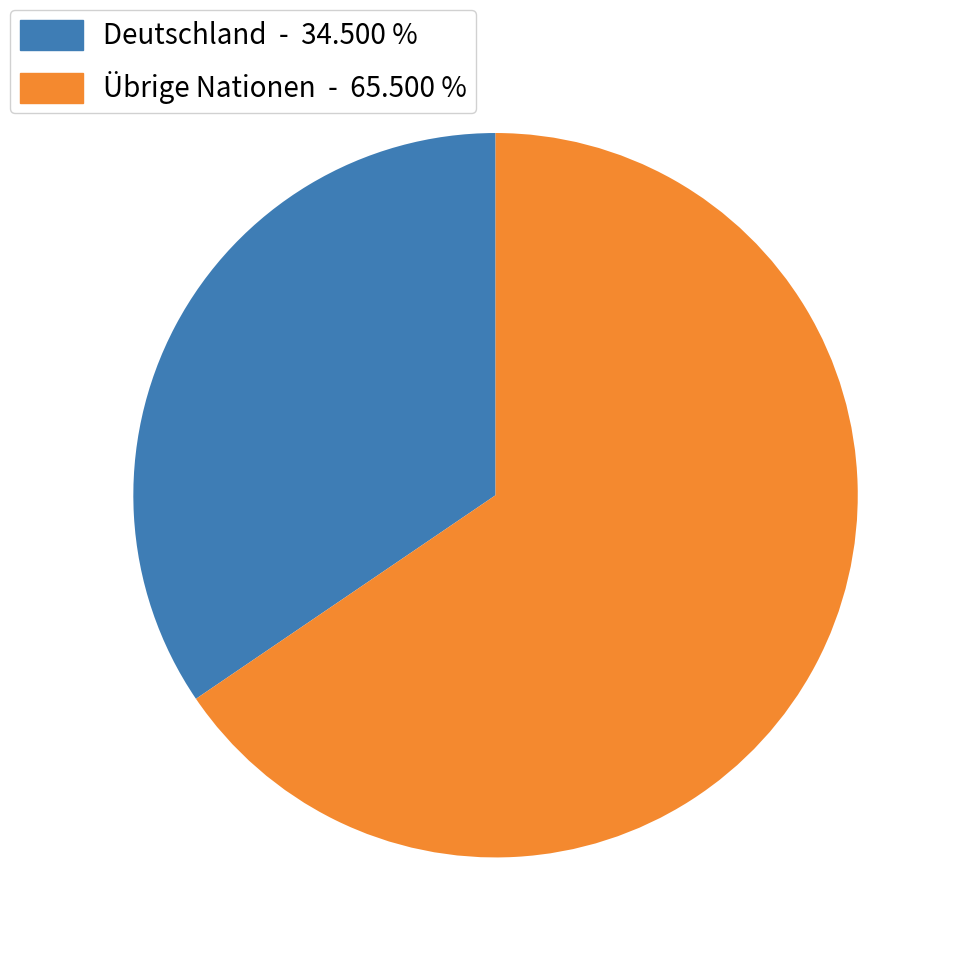

What is the largest slice in the pie chart?

Übrige Nationen - 65.500 %